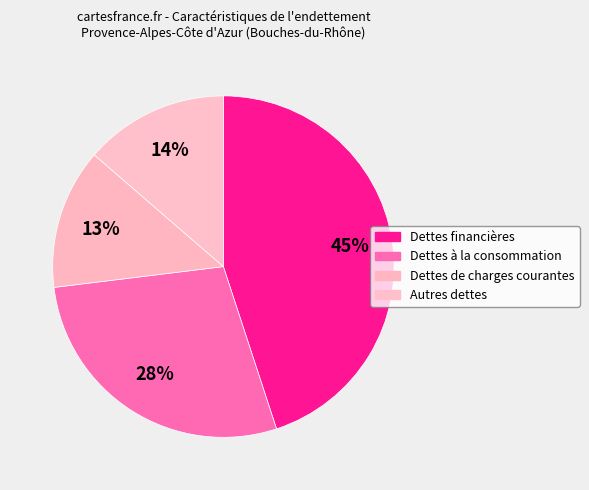

How many segments does this pie chart have?

4